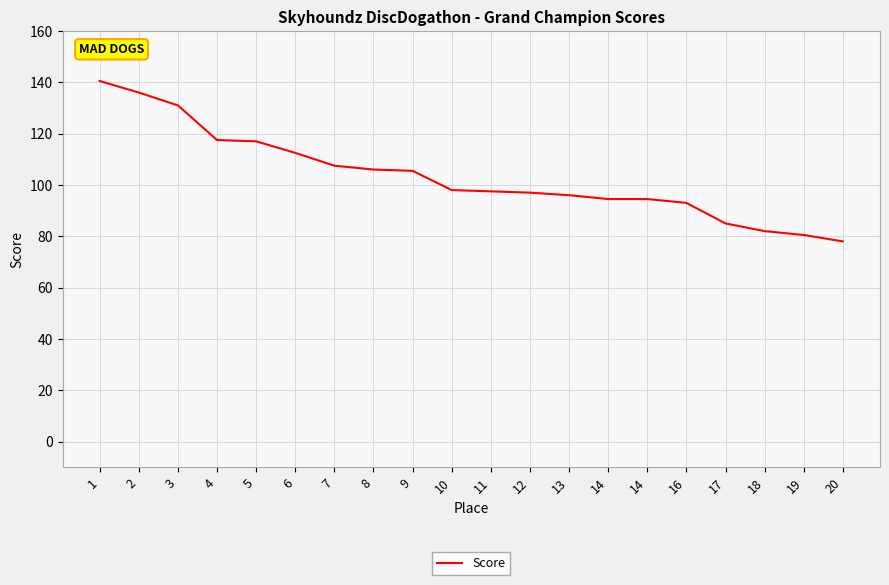

Rank the categories by value from lowest to highest.

20, 19, 18, 17, 16, 14, 14, 13, 12, 11, 10, 9, 8, 7, 6, 5, 4, 3, 2, 1